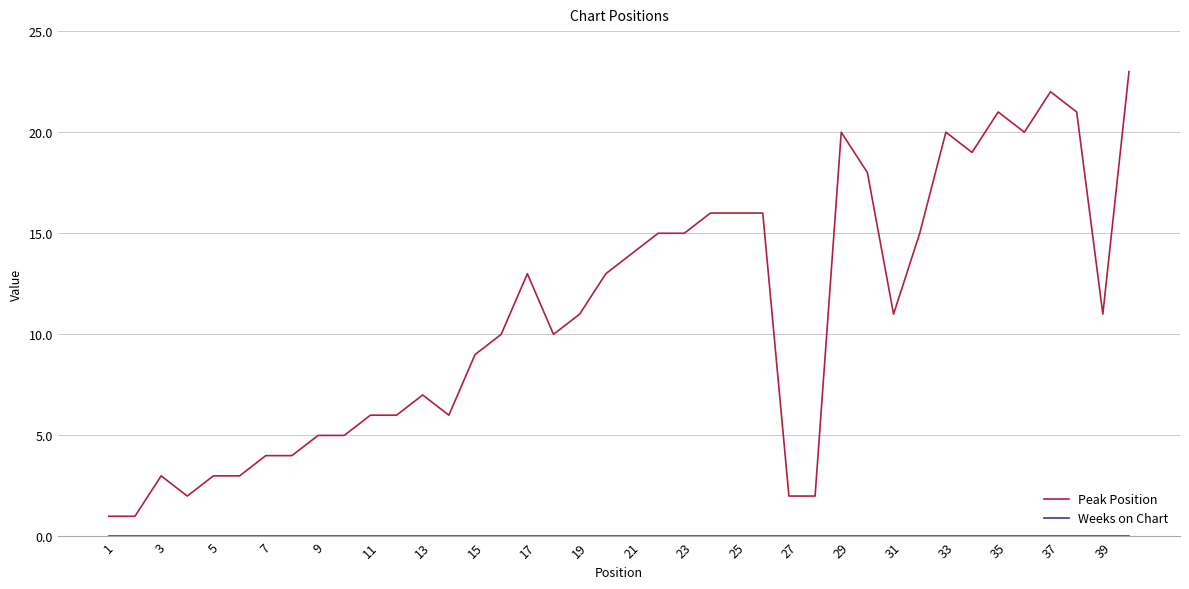

Which series has the widest spread of values?

Peak Position